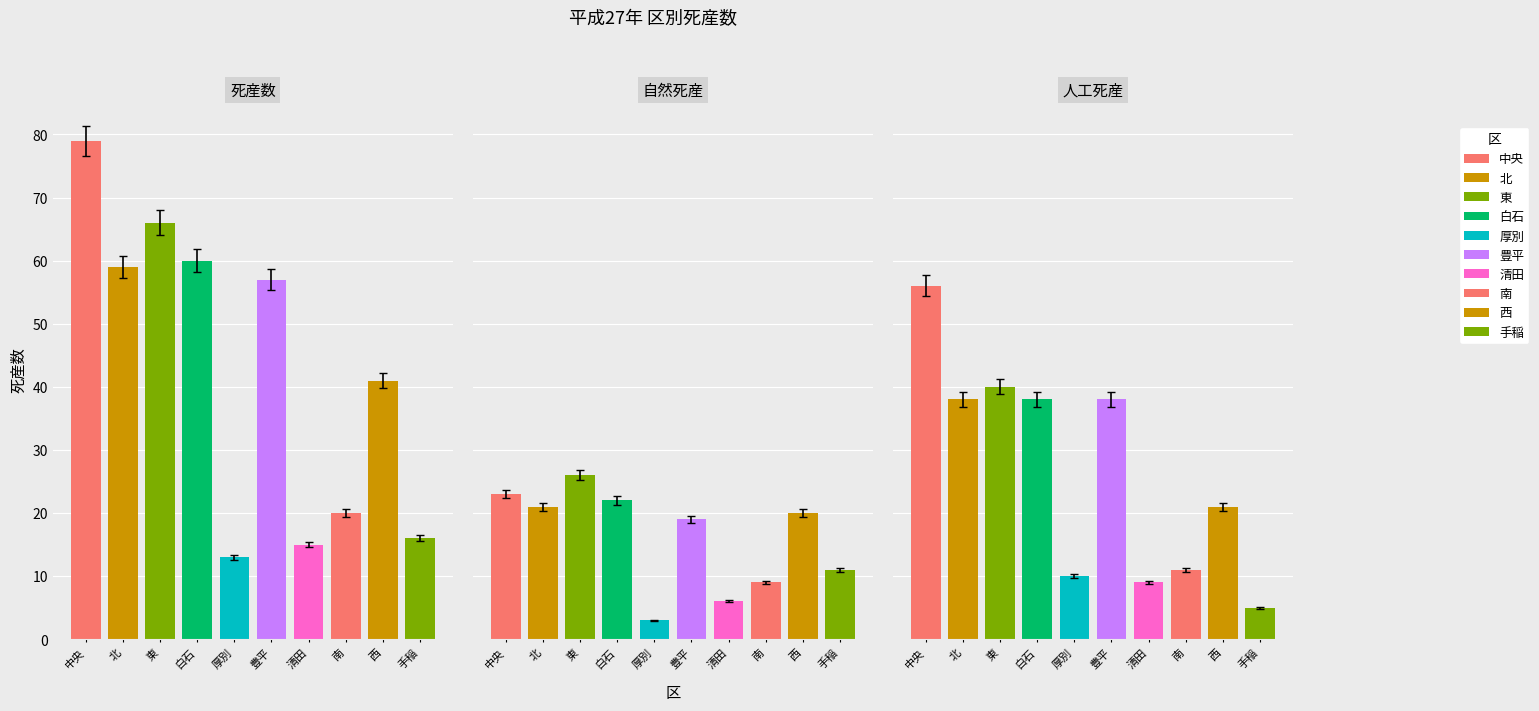

At 6, list the series in order from smallest to largest.

自然死産, 人工死産, 死産数